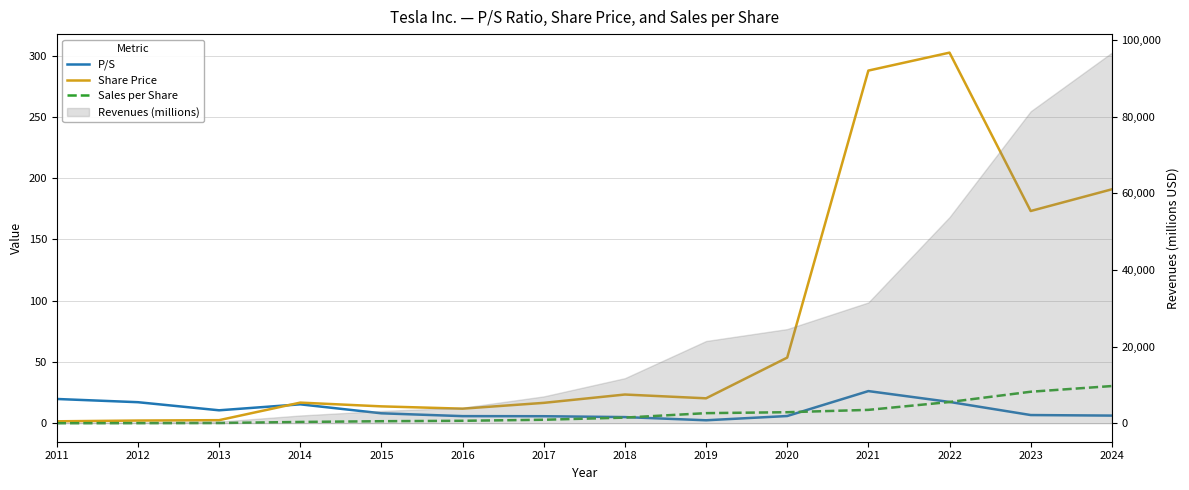

True or false: Sales per Share and Share Price intersect in this chart.

False